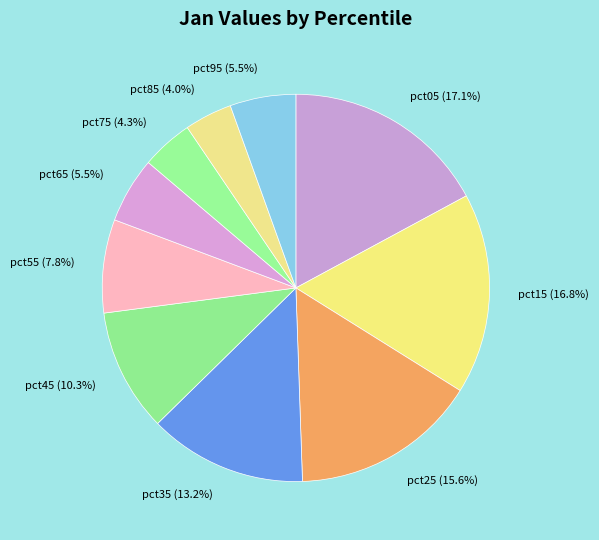

Which has a higher value, pct25 or pct45?

pct25